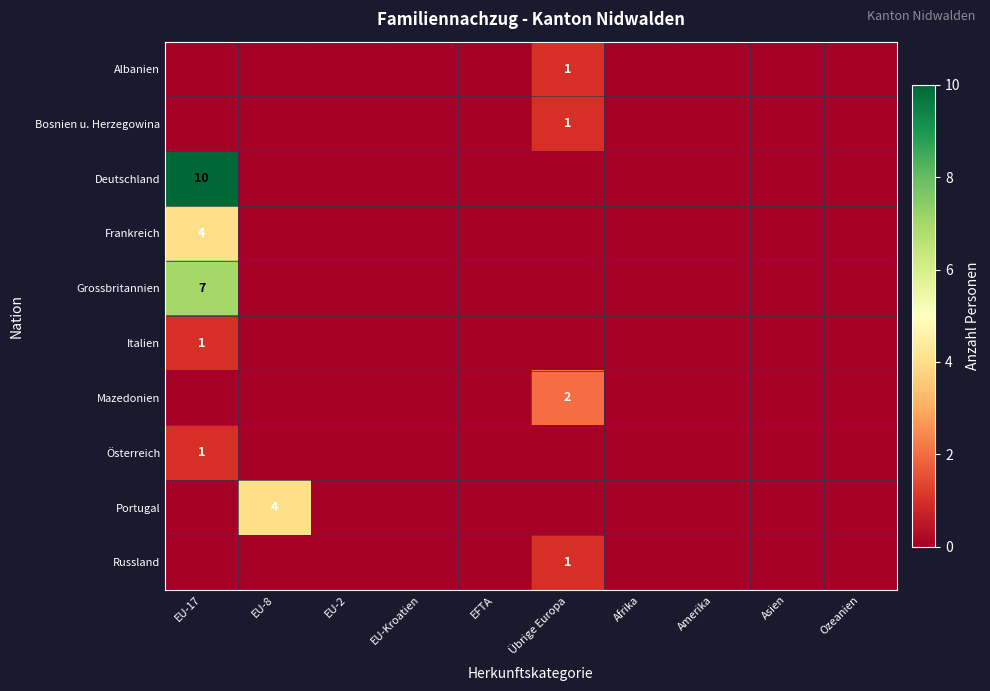

The value of Portugal at EU-8 is 4. True or false?

True